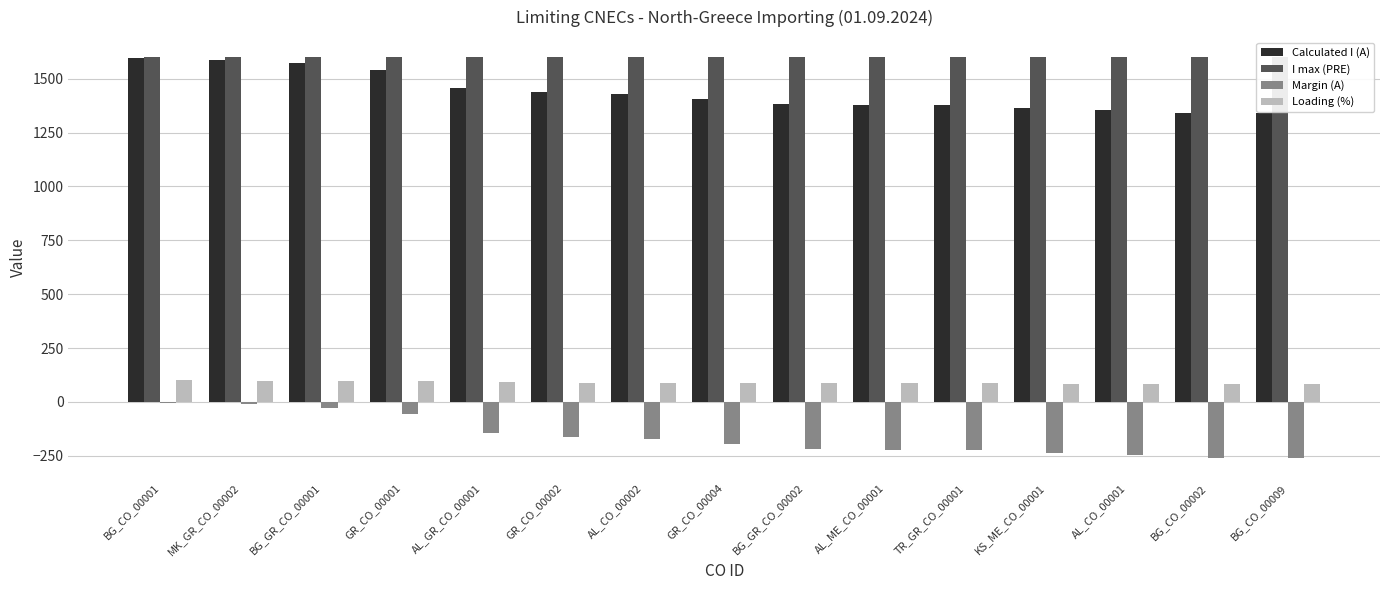

What is the label of the 12th bar from the left?

KS_ME_CO_00001